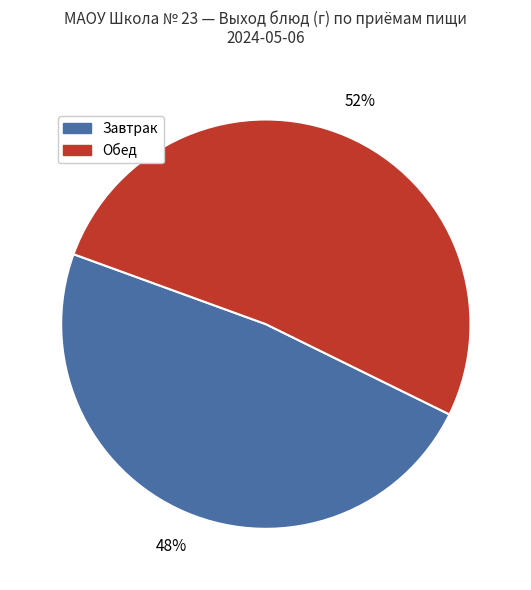

Is there a majority slice in this chart?

Yes